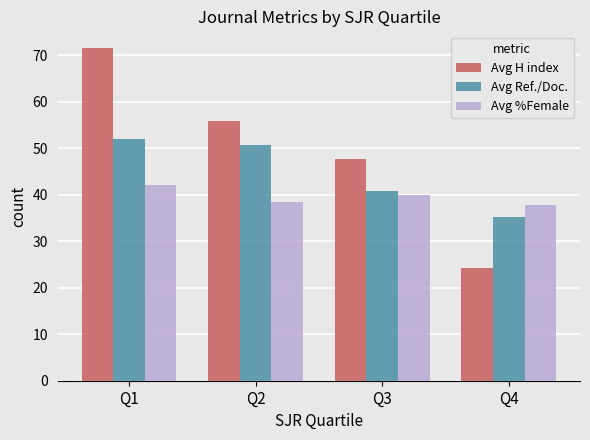

The value of Avg %Female at Q4 is 8.2. True or false?

False